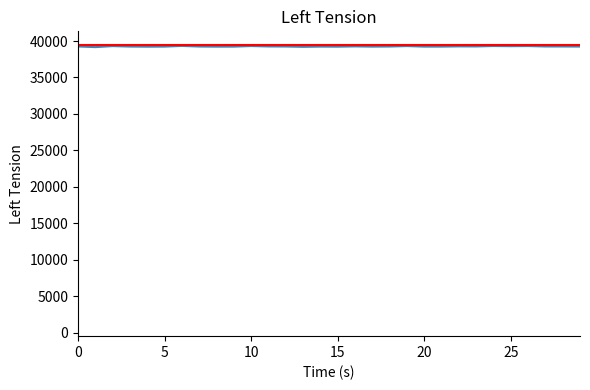

The chart shows a value of 56748 at 39562. True or false?

False